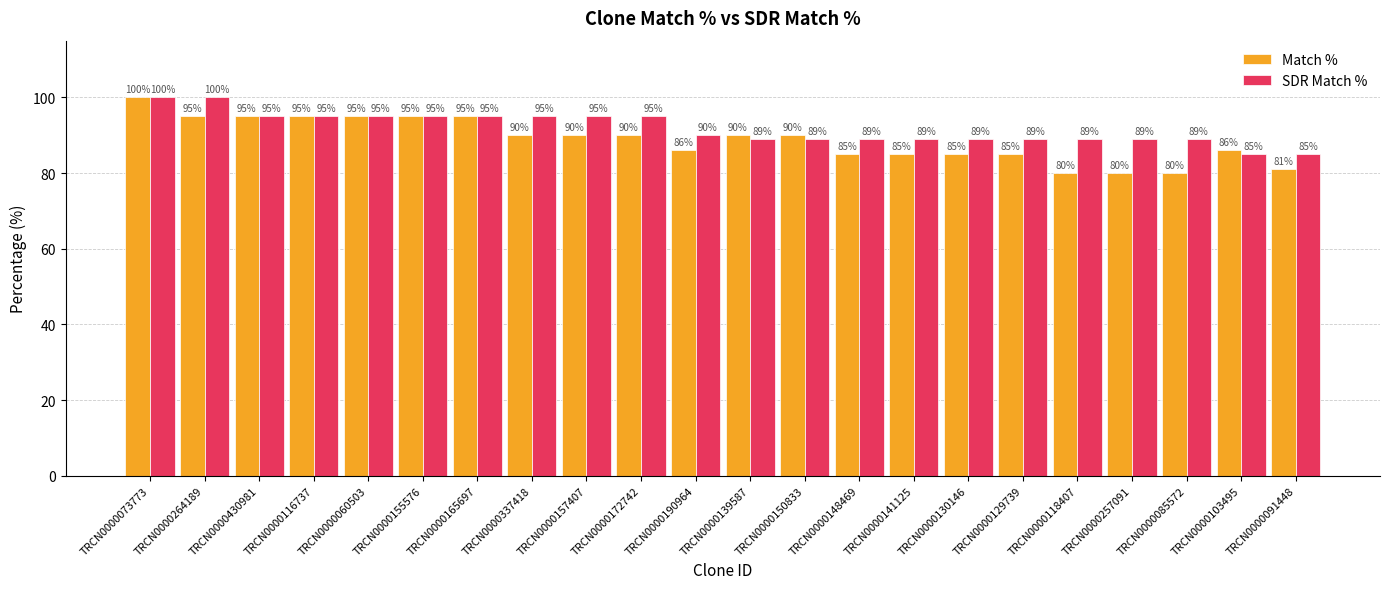

Rank the series by their average value, from lowest to highest.

Match %, SDR Match %